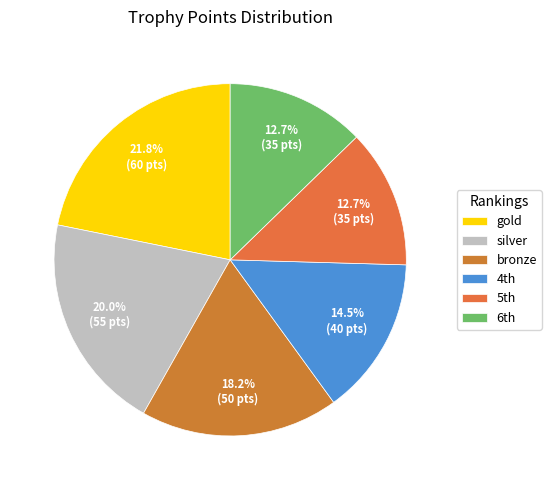

How many segments does this pie chart have?

6